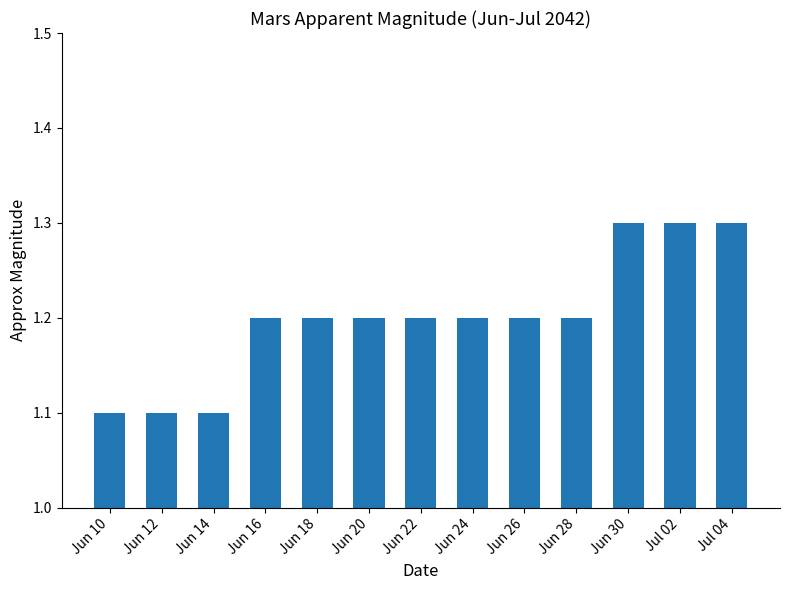

What is the value of the 12th bar from the left?

1.3